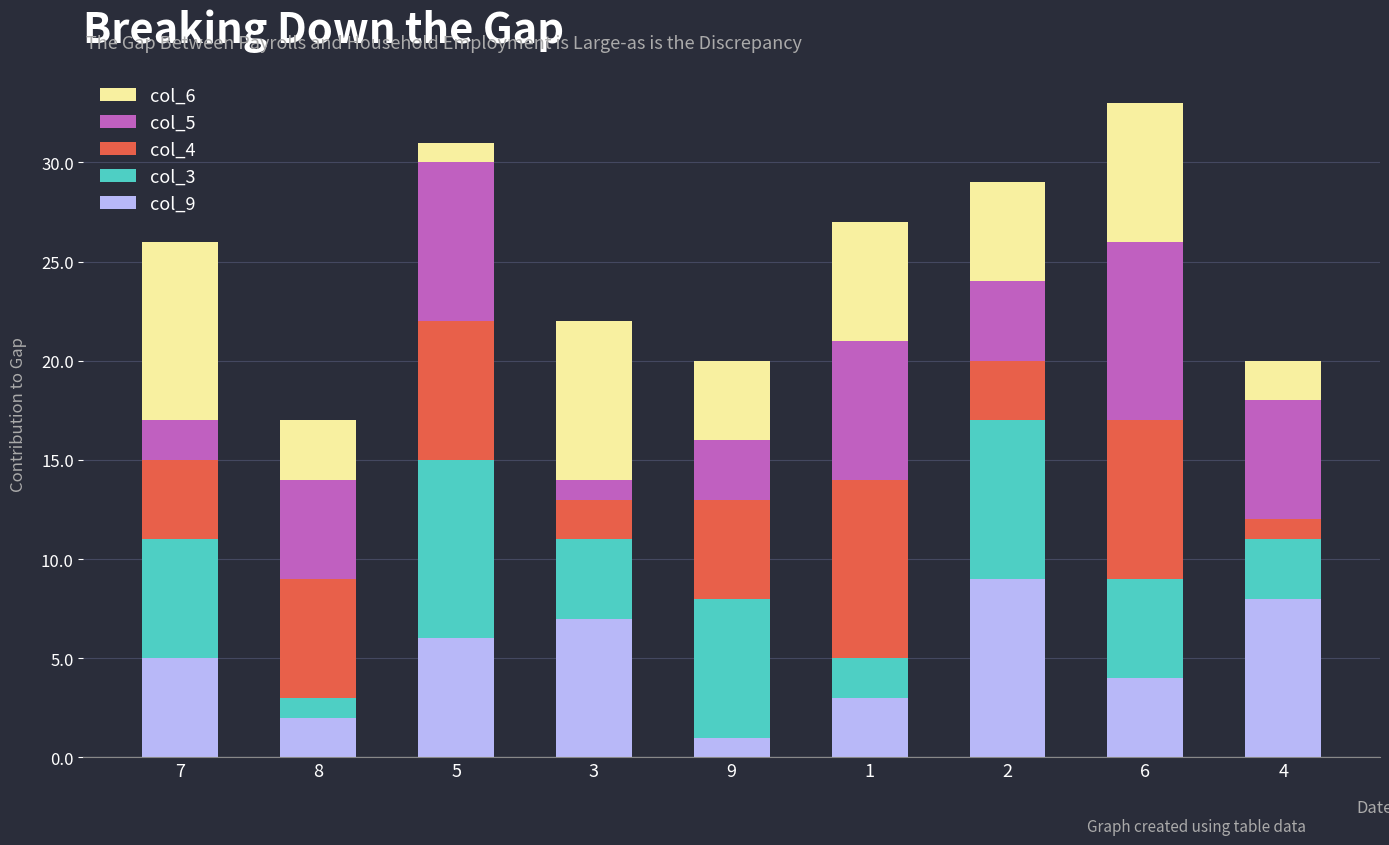

Which series has the largest total across all categories?

col_9